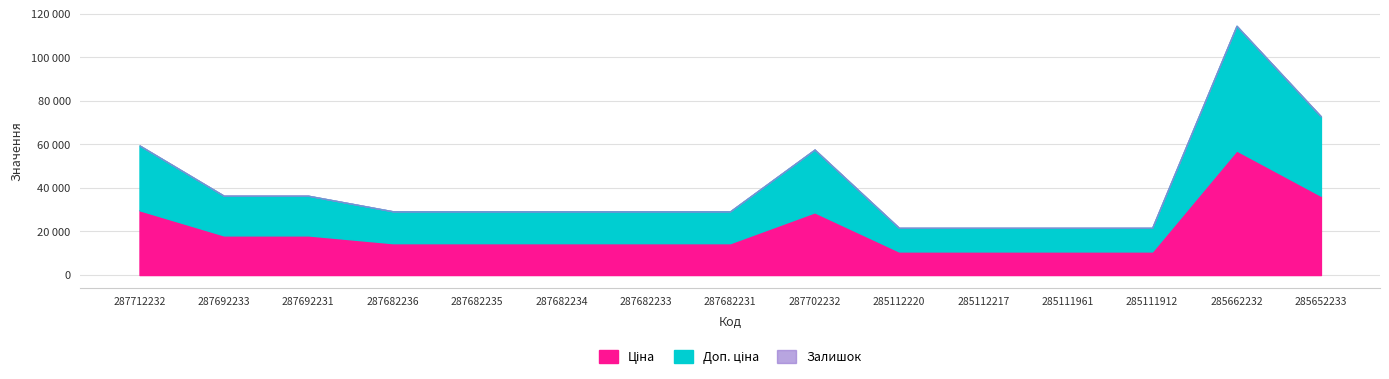

Does the chart display data point markers on the line(s)?

No